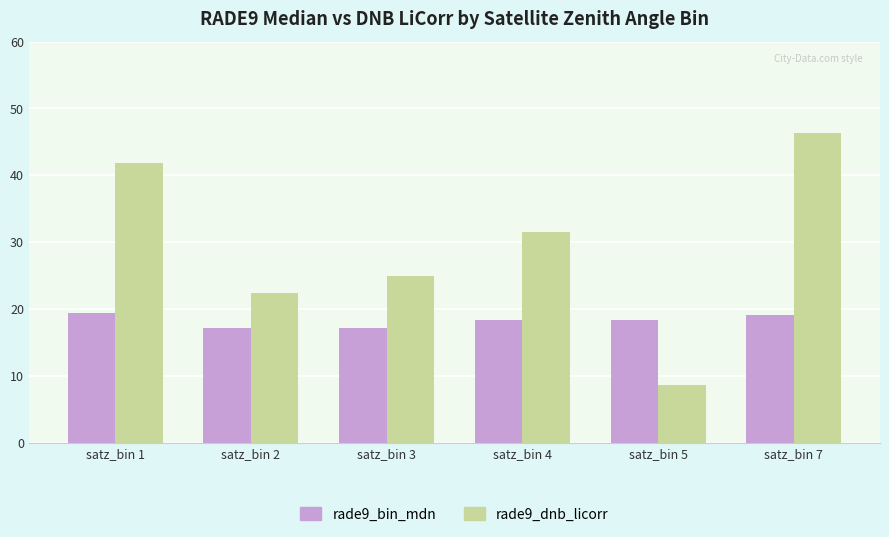

What is the difference between the maximum and second lowest values in the rade9_dnb_licorr series?

23.9